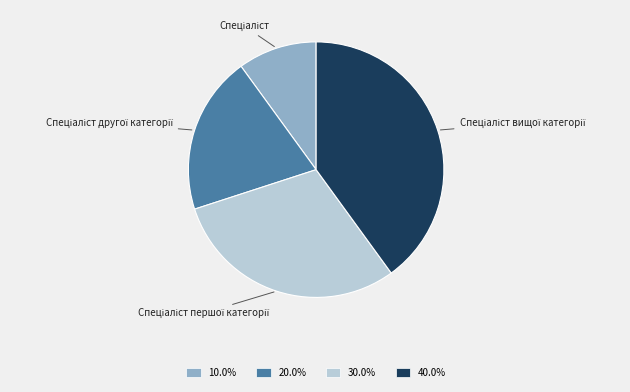

Is there a majority slice in this chart?

No